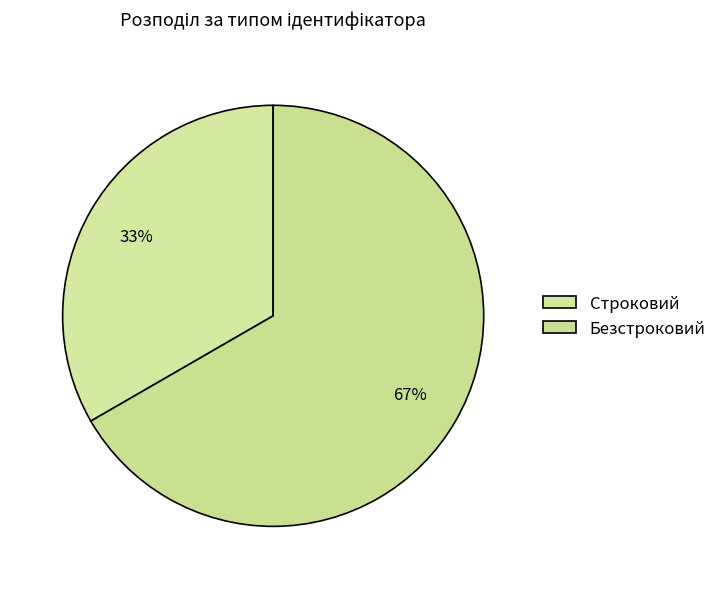

What is the smallest slice in the pie chart?

Строковий